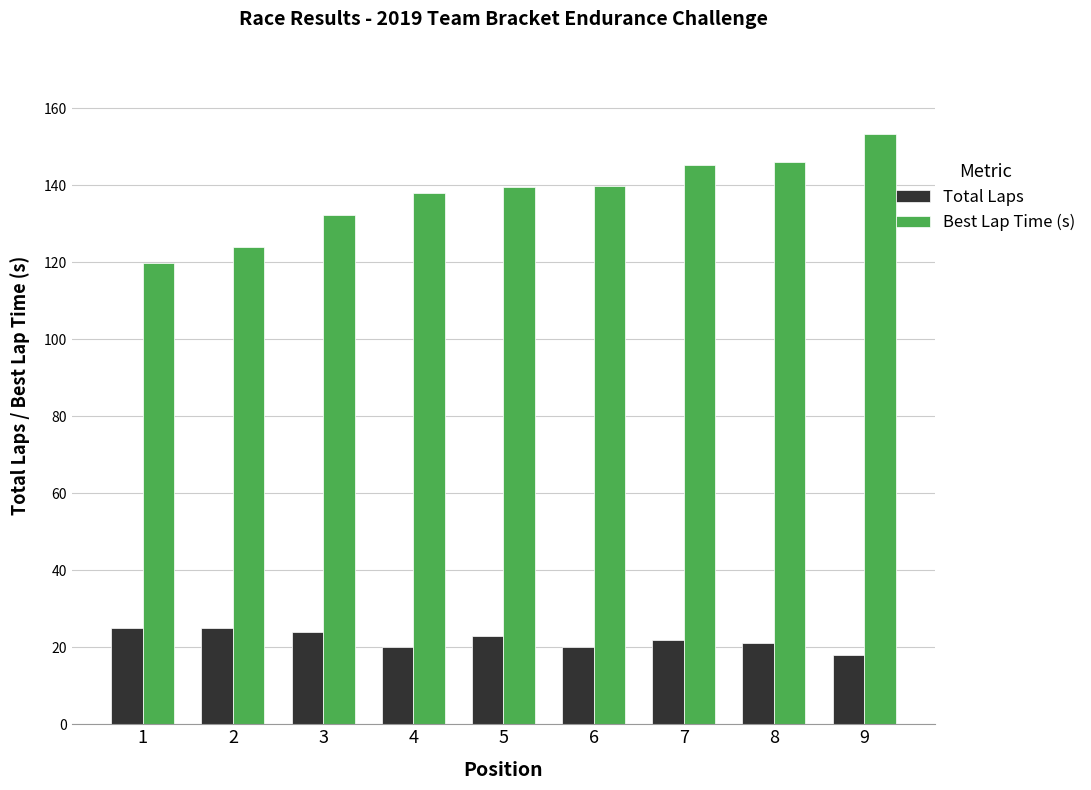

What is the difference between the Total Laps values at 9 and 4?

2.0